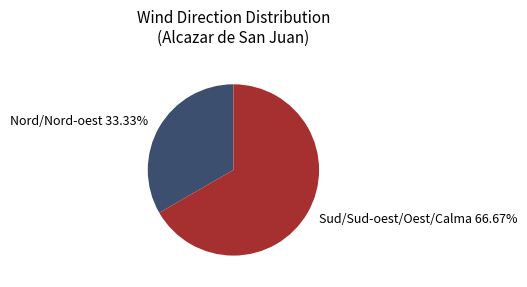

Which slice represents more than half of the pie?

Sud/Sud-oest/Oest/Calma 66.67%